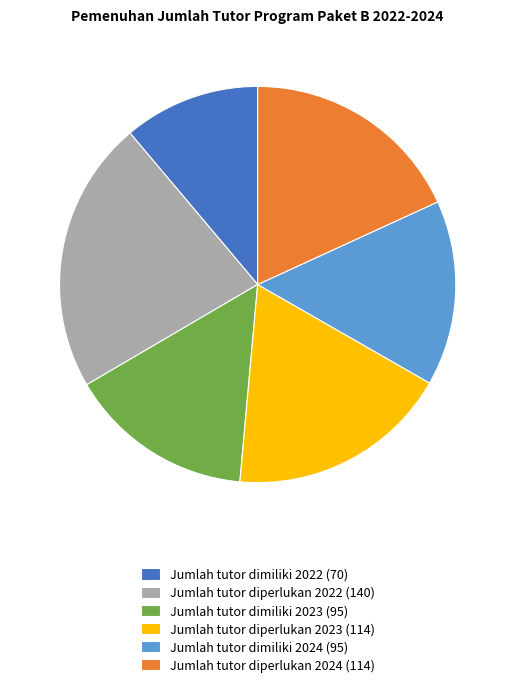

The Jumlah tutor diperlukan 2022 slice represents 22% of the pie. True or false?

True